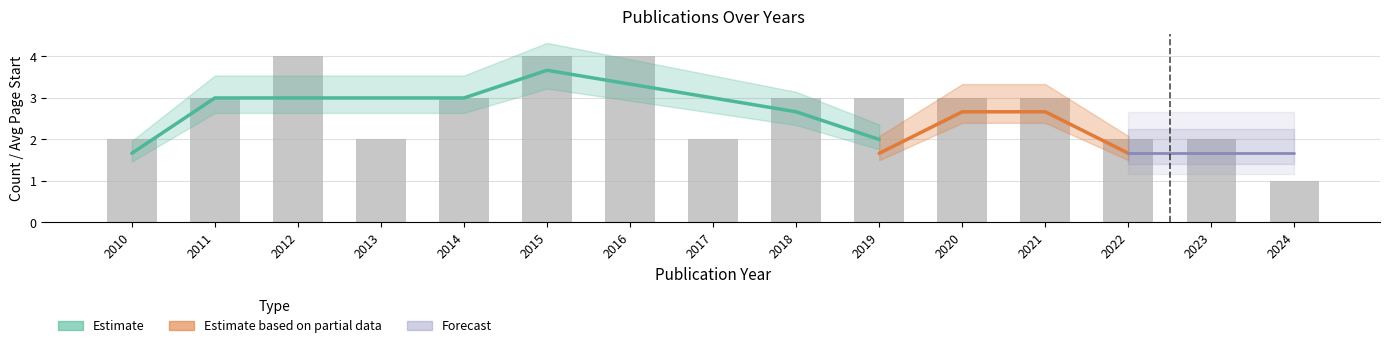

Is it true that the value at 2013 is 2?

True